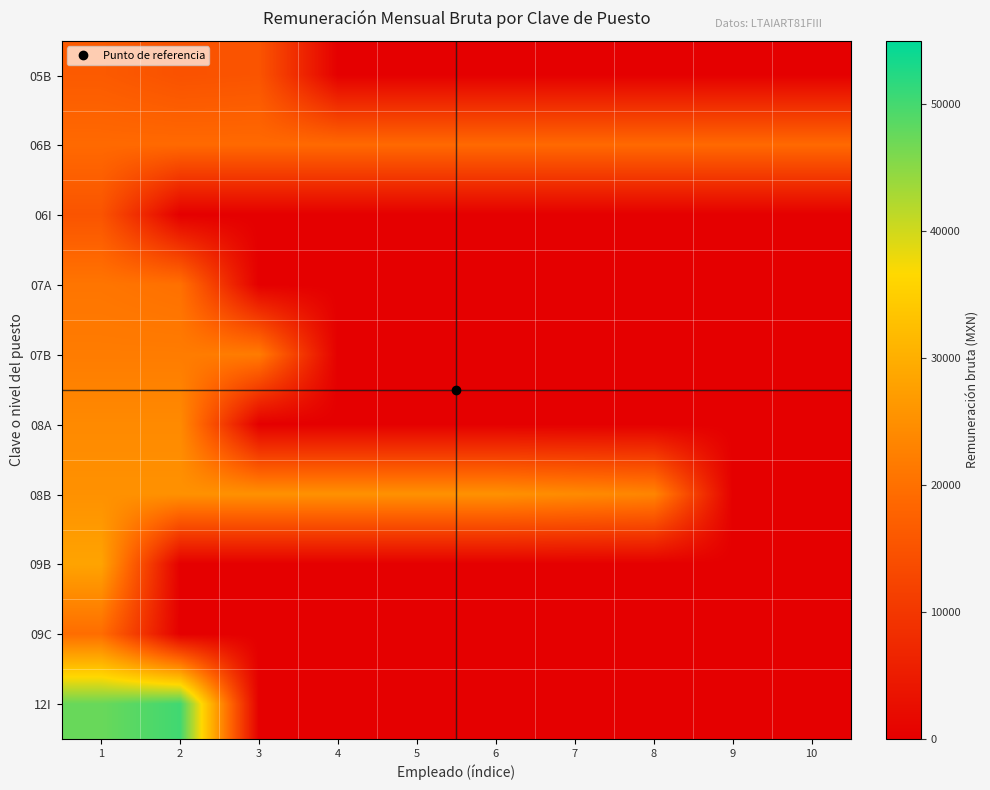

Between 6 and 2, which is larger?

2